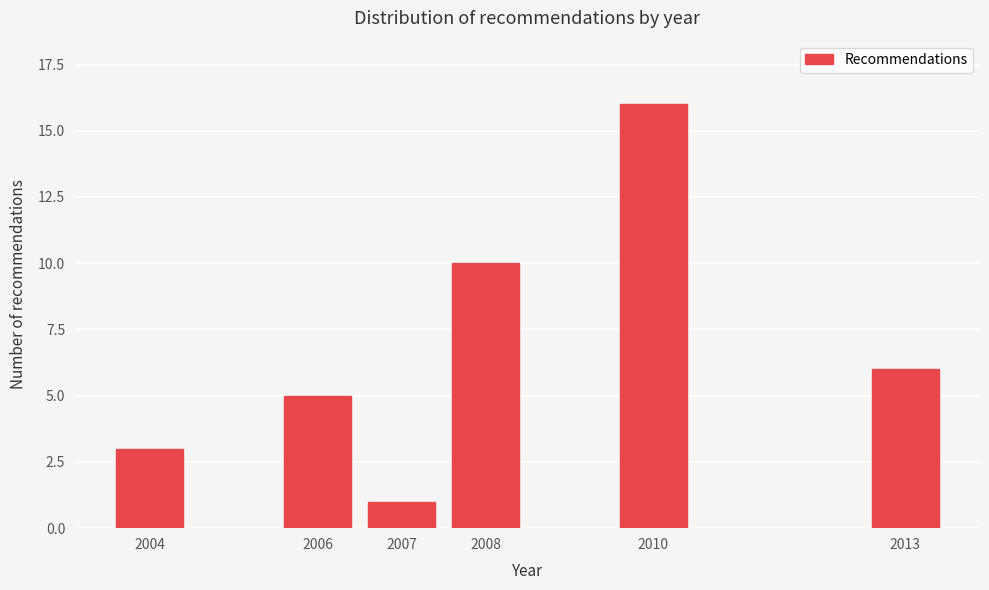

Reading right to left, extract all data points from this chart.

6	16	10	1	5	3